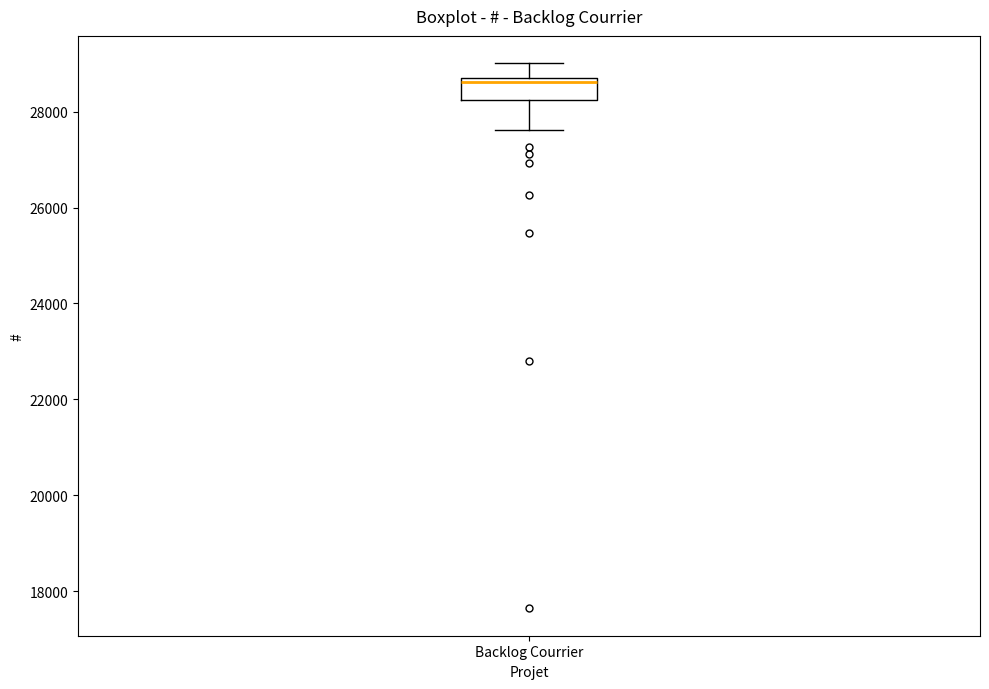

Where does the median line of the box for Backlog Courrier sit on the y-axis? The values are not printed on the chart, so give them approximately, as read against the axis.

28600